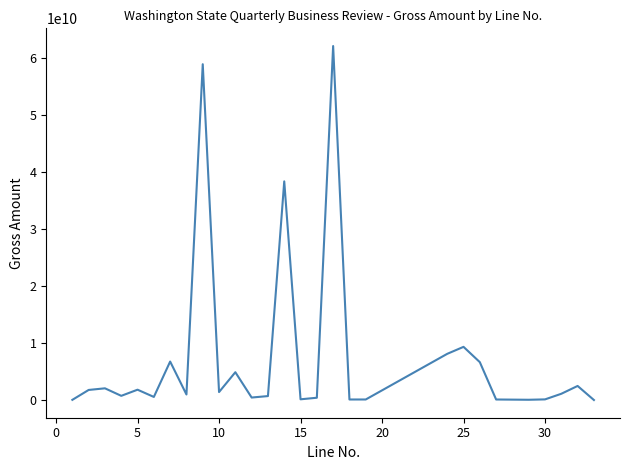

What is the difference between the maximum and second lowest values?

62150740723